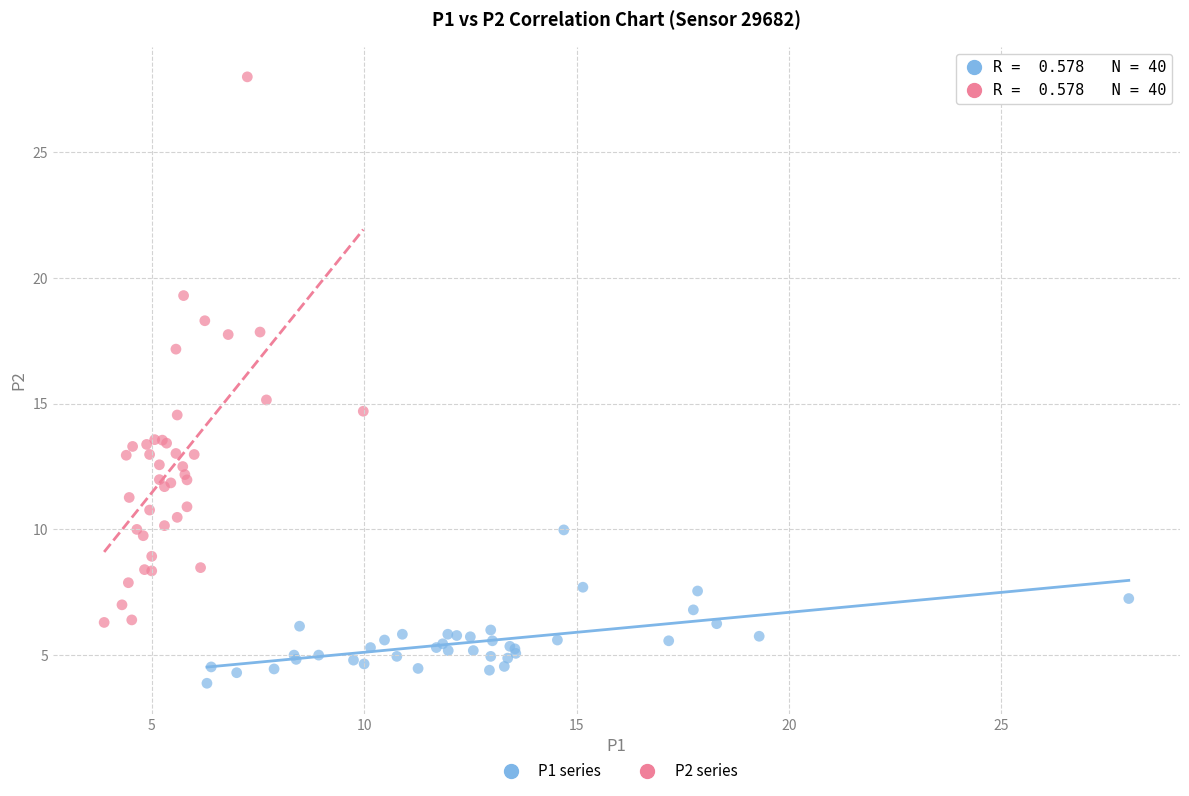

What are all the series names shown in the legend?

P1 series, P2 series